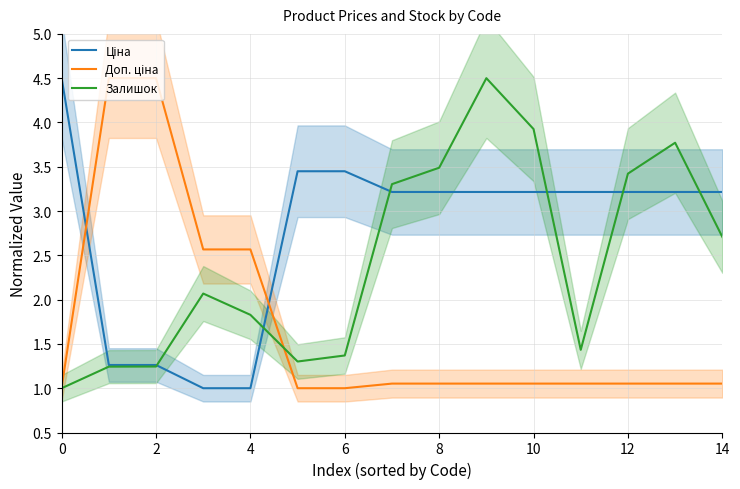

Read the Залишок value at 2.

1.2